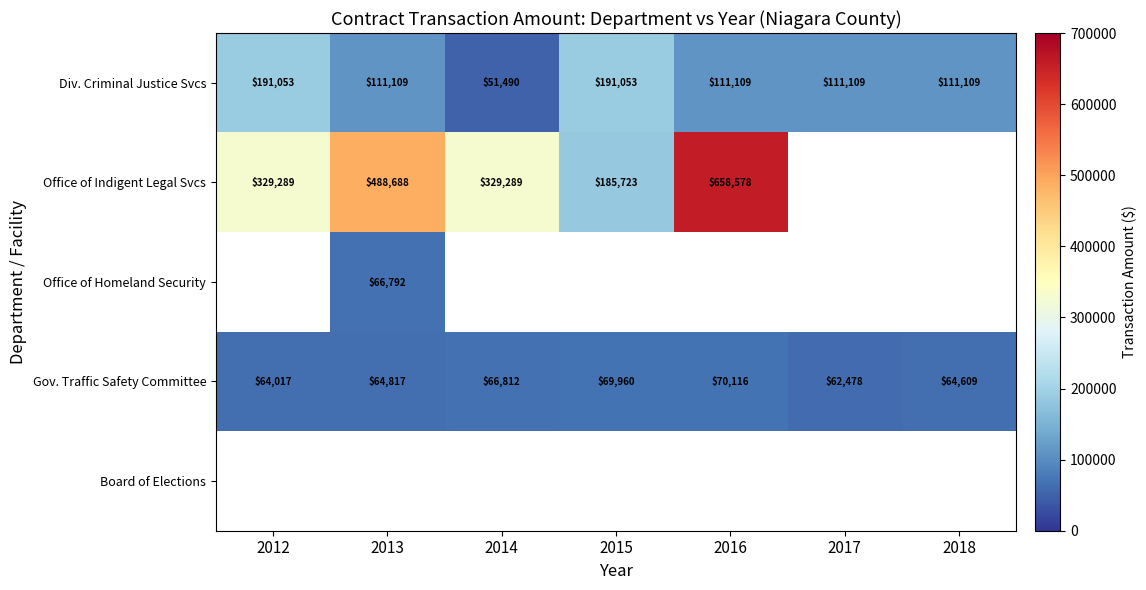

At how many categories does at least one series exceed 489823?

1